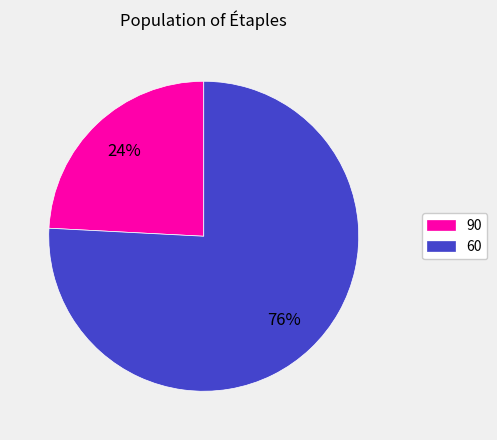

Is there a majority slice in this chart?

Yes